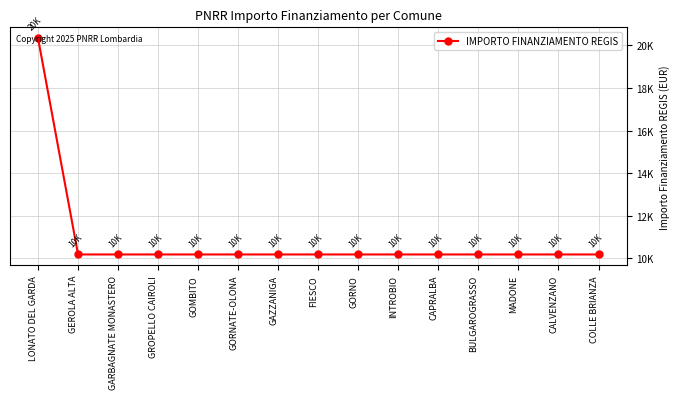

Is this an area chart (filled region under the line)?

No